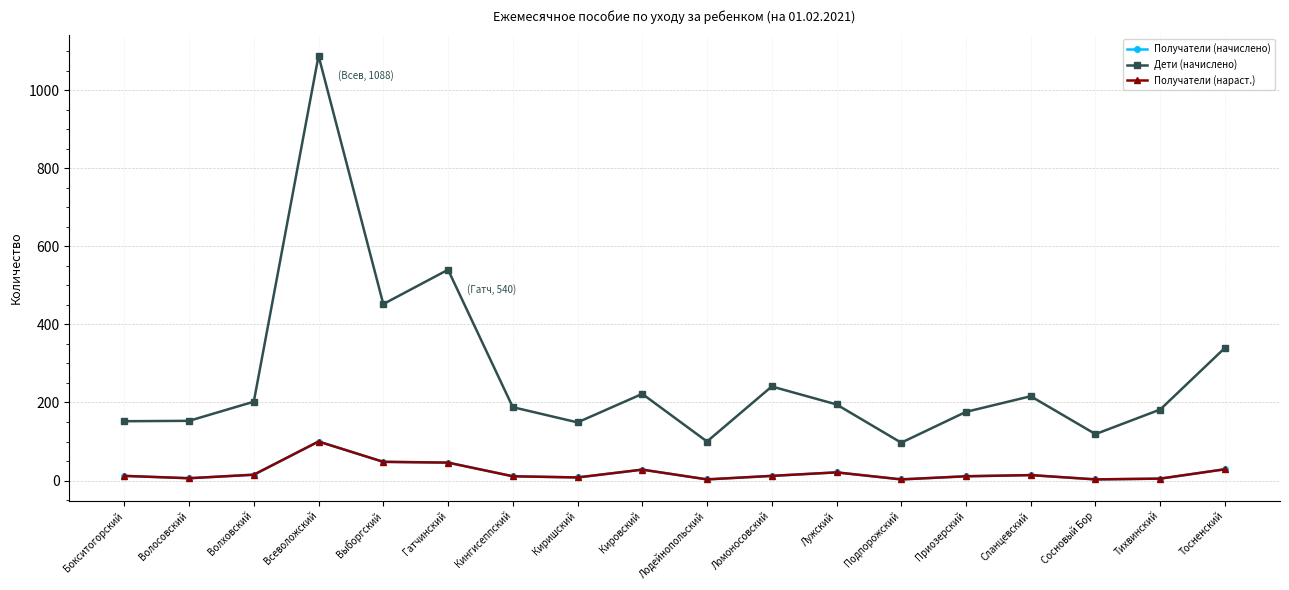

What position from the right is Бокситогорский?

18